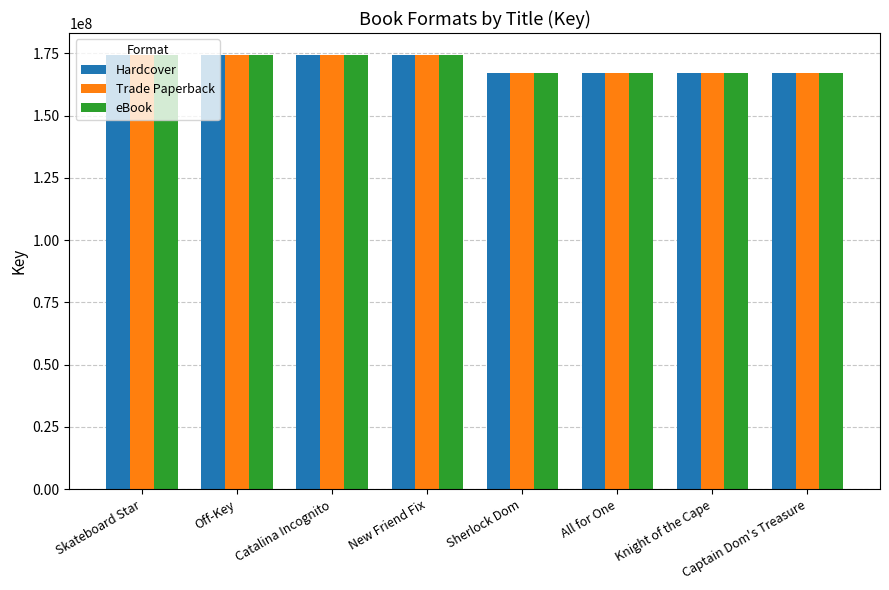

What is the maximum value shown in the chart?

174449251